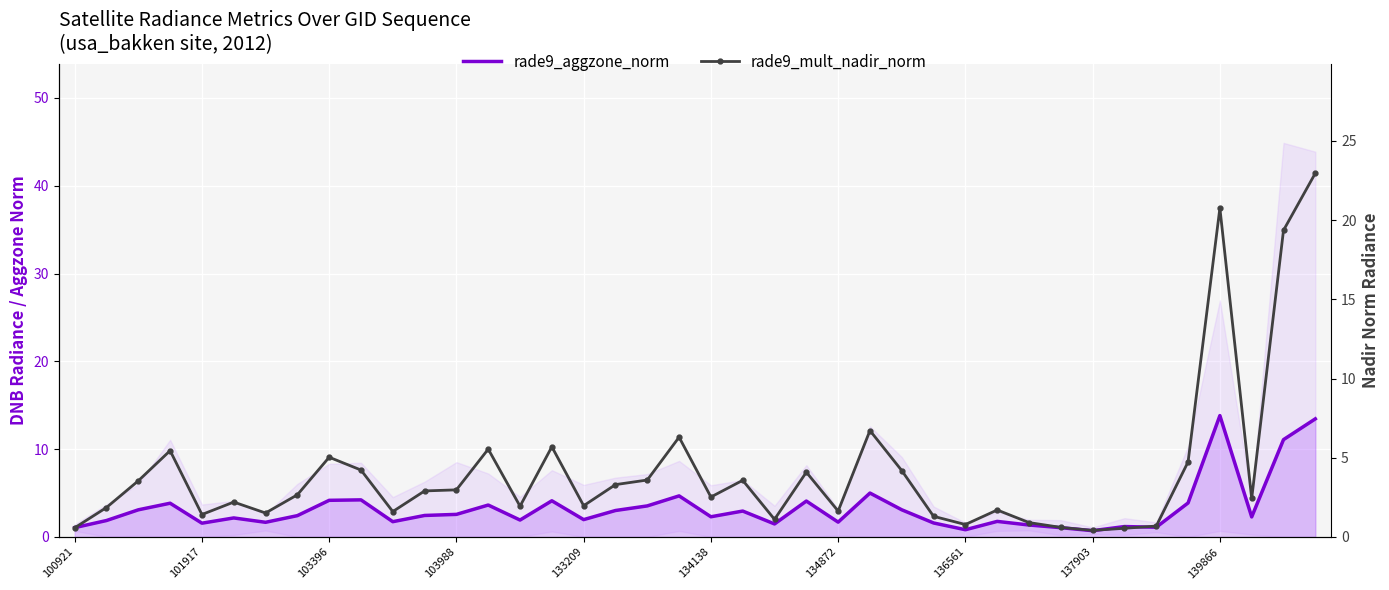

Which series changed the most between 136561 and 16?

rade9_mult_nadir_norm